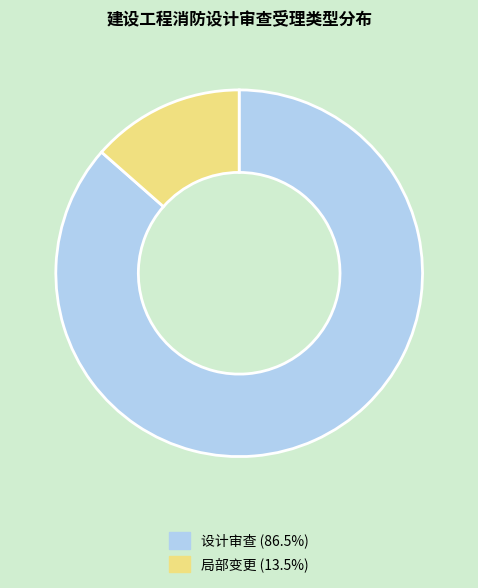

Does any single category account for the majority?

Yes